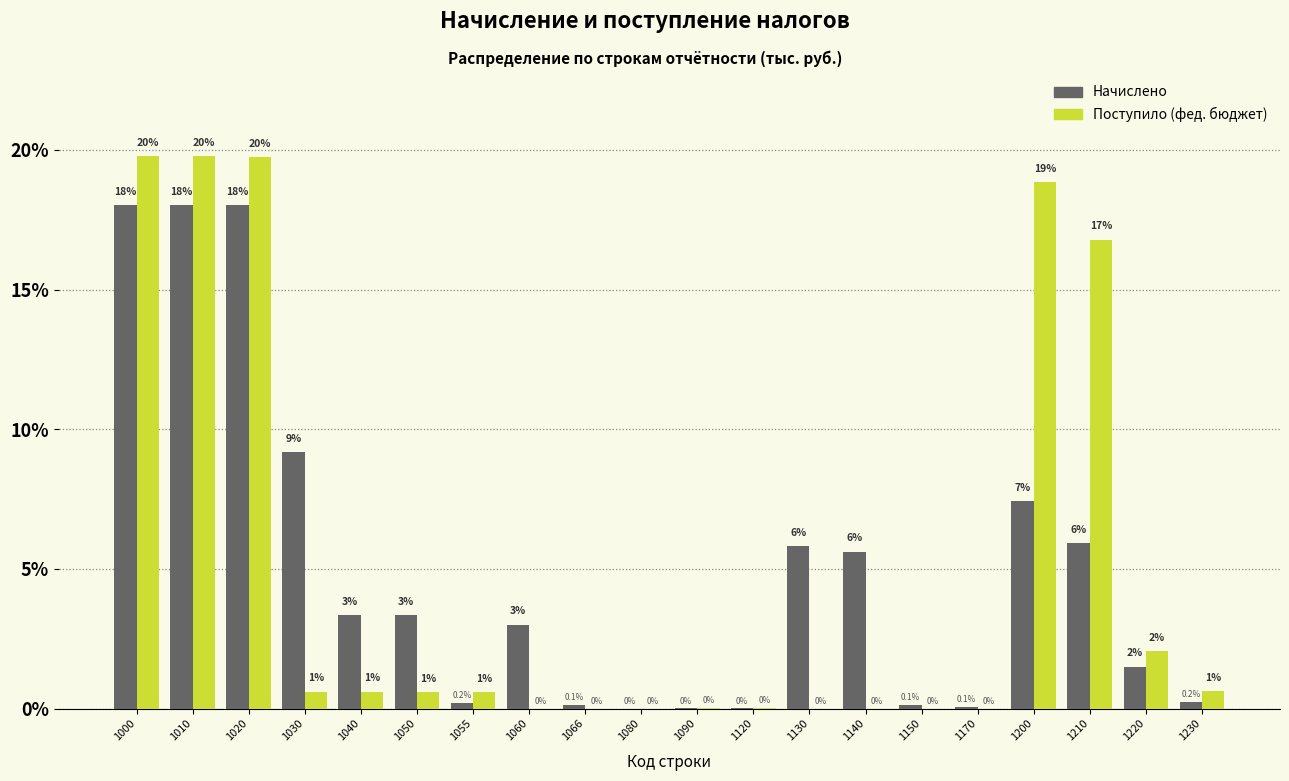

The Начислено series shows 0.0 at 1120. True or false?

True